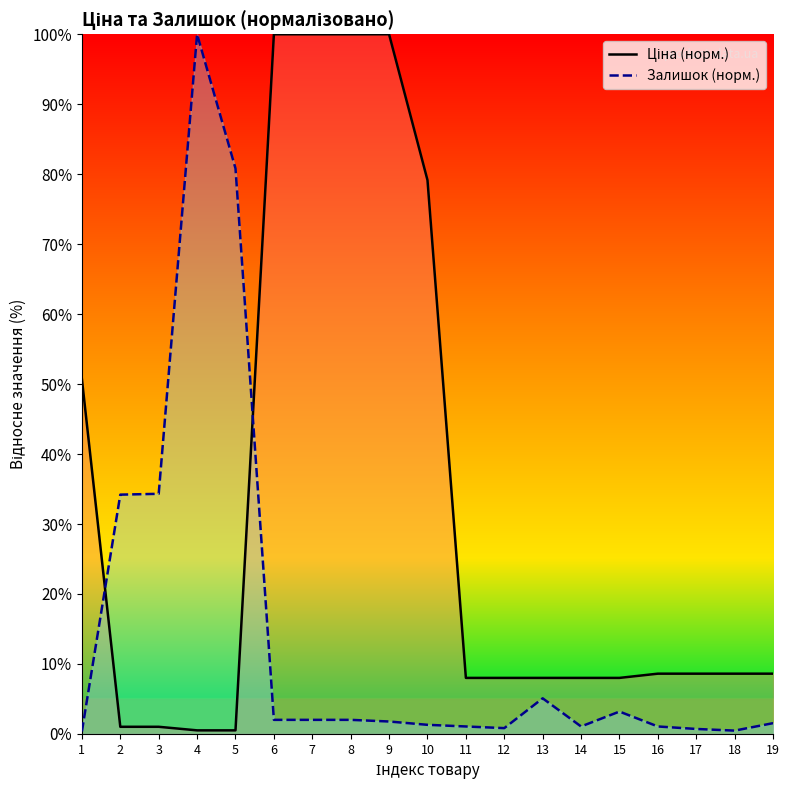

At which label does Ціна reach its peak?

6